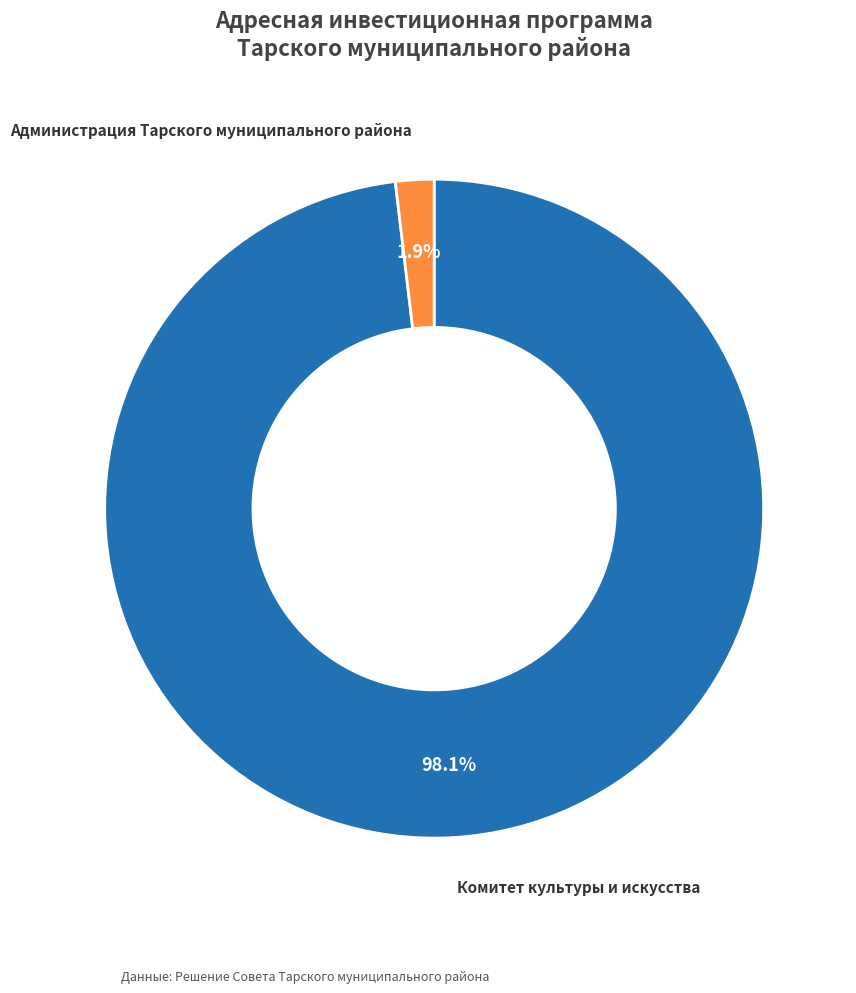

Which category accounts for the majority?

Комитет культуры и искусства